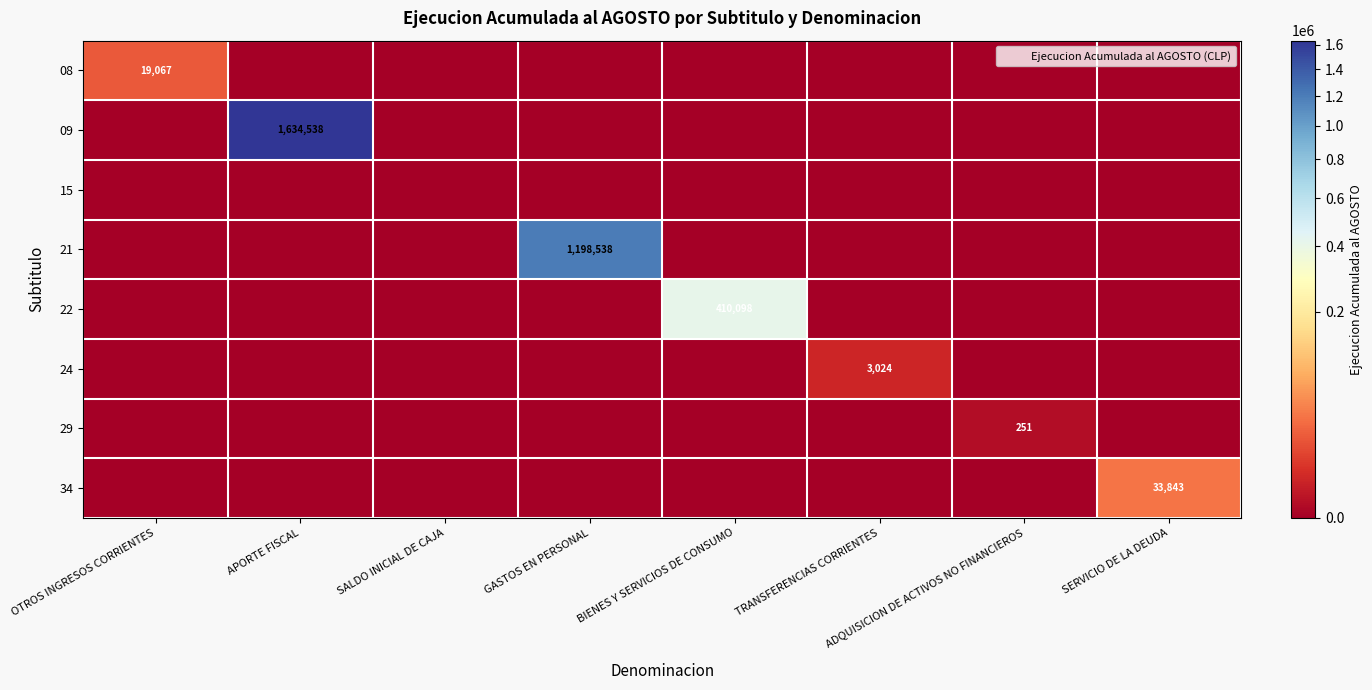

Between BIENES Y SERVICIOS DE CONSUMO and SERVICIO DE LA DEUDA, which series saw the biggest shift?

22